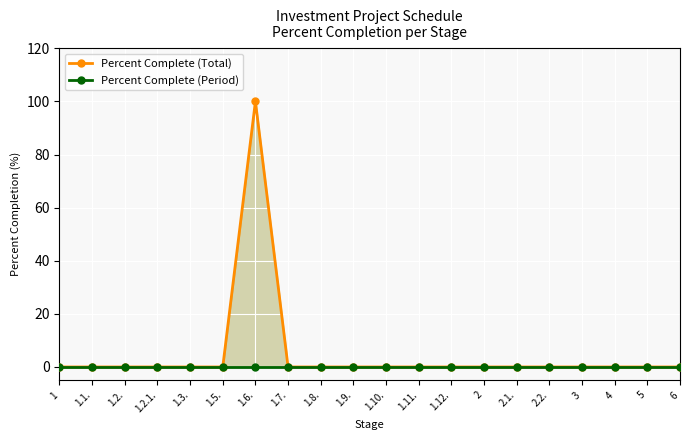

At which label is Percent Complete (Period) closest to 0?

1